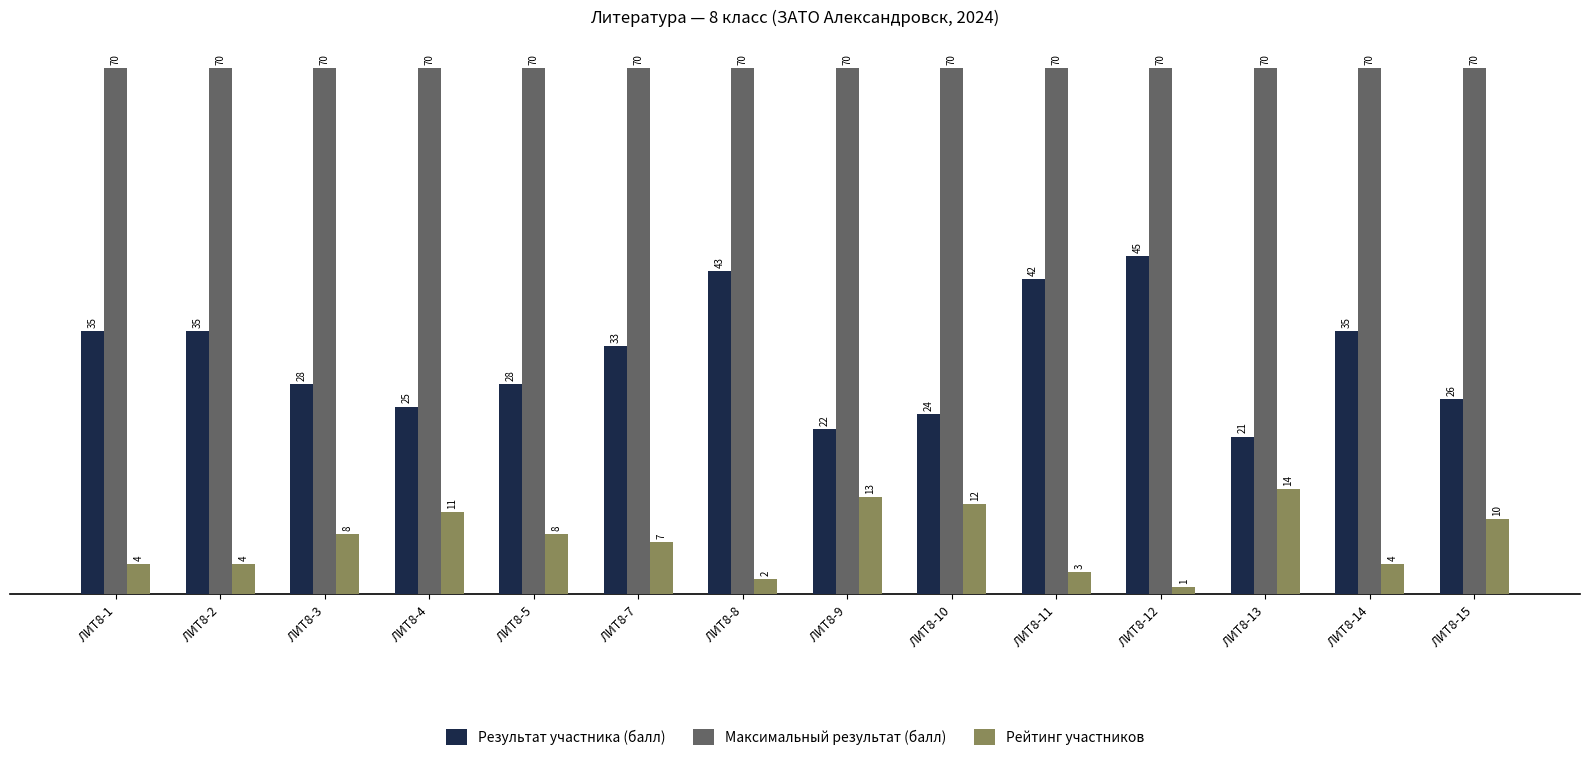

Does the chart contain any negative values?

No